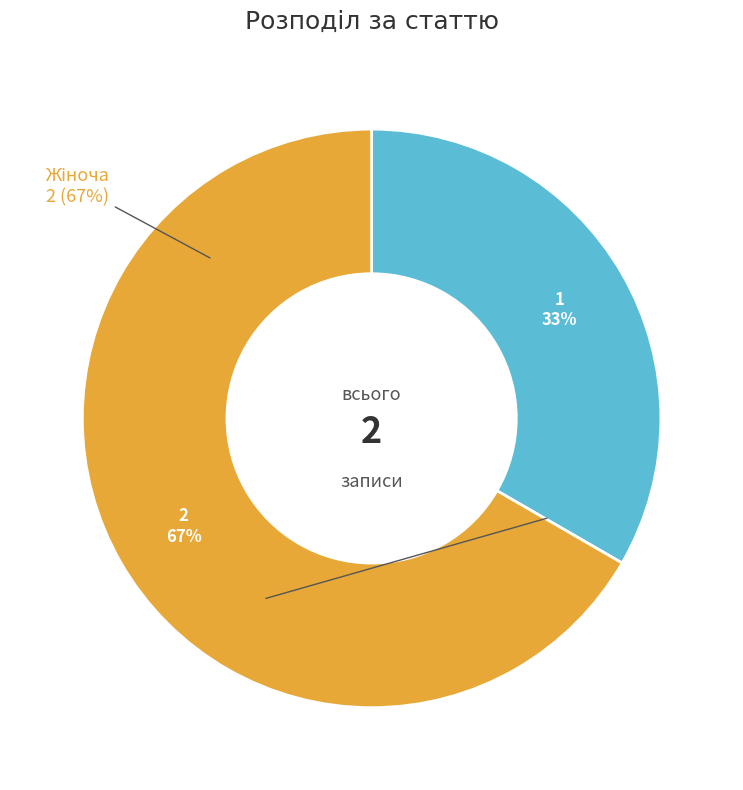

To the nearest percent, what is the average slice percentage?

50%